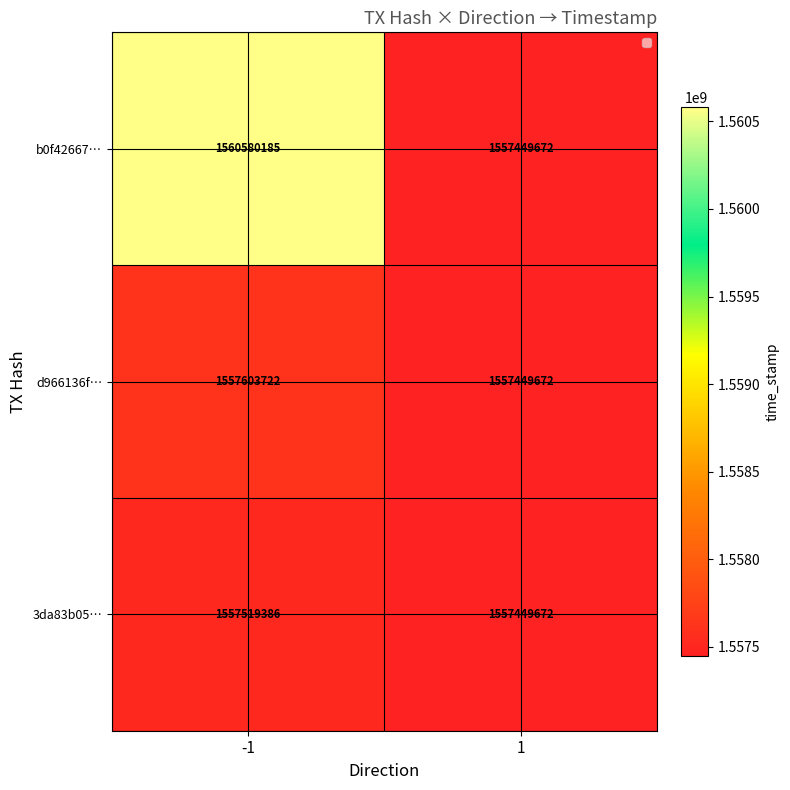

The value of 3da83b05… at -1 is 1557519386. True or false?

True